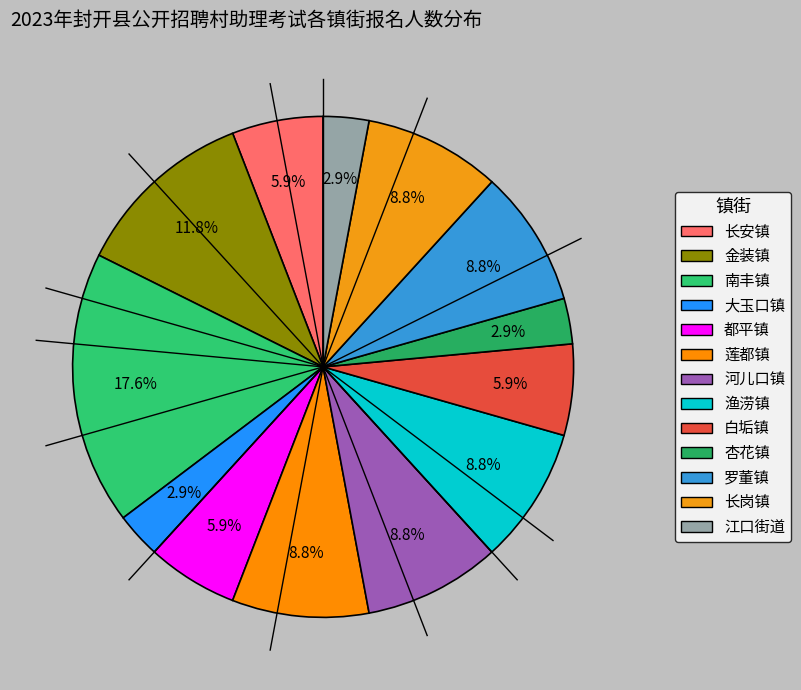

What portion of the pie excludes 都平镇?

94.1%